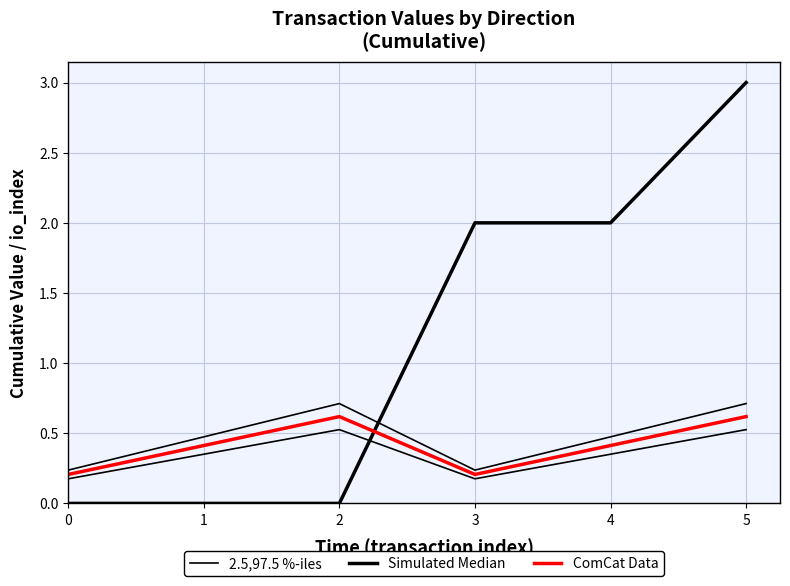

What is the approximate value of Simulated Median at 5?

3.0